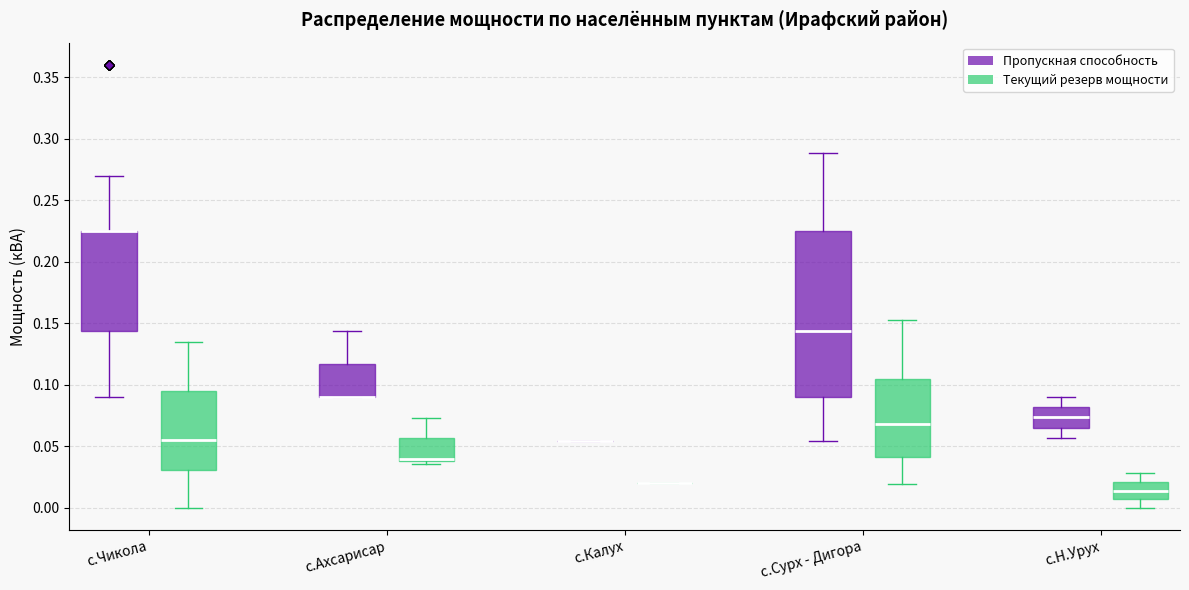

Reading left to right, read every box against the y-axis: the position of its median line, the range the box covers, and the ends of its whiskers. The values are not printed on the chart, so give them approximately, as read against the axis.

с.Чикола (Пропускная способность): median 0.225 (drawn on the box's upper edge), box 0.145 to 0.225, whiskers 0.090 to 0.270
с.Чикола (Текущий резерв мощности): median 0.055, box 0.030 to 0.095, whiskers 0.000 to 0.135
с.Ахсарисар (Пропускная способность): median 0.090 (drawn on the box's lower edge), box 0.090 to 0.115, whiskers 0.090 to 0.145
с.Ахсарисар (Текущий резерв мощности): median 0.040 (just above the box's lower edge), box 0.040 to 0.055, whiskers 0.035 to 0.075
с.Калух (Пропускная способность): box collapsed to a line at 0.055, whiskers 0.055 to 0.055
с.Калух (Текущий резерв мощности): box collapsed to a line at 0.020, whiskers 0.020 to 0.020
с.Сурх - Дигора (Пропускная способность): median 0.145, box 0.090 to 0.225, whiskers 0.055 to 0.290
с.Сурх - Дигора (Текущий резерв мощности): median 0.070, box 0.040 to 0.105, whiskers 0.020 to 0.155
с.Н.Урух (Пропускная способность): median 0.075, box 0.065 to 0.080, whiskers 0.055 to 0.090
с.Н.Урух (Текущий резерв мощности): median 0.015, box 0.005 to 0.020, whiskers 0.000 to 0.030